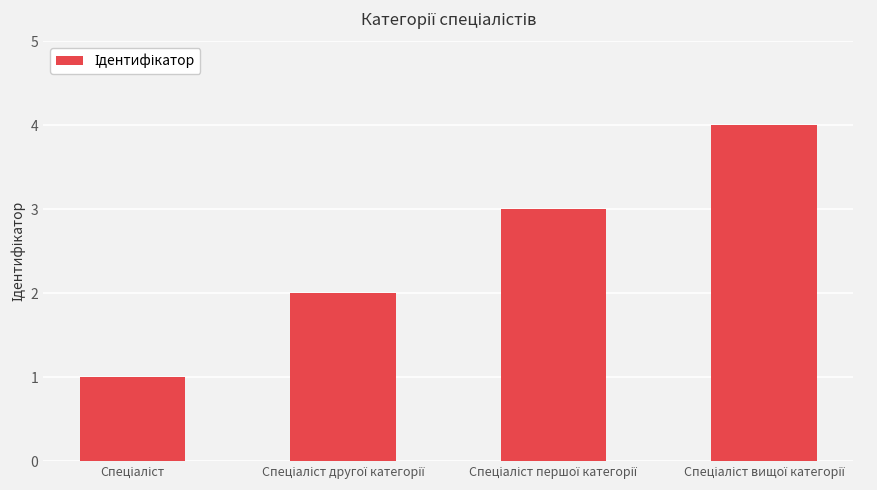

What is the difference between the maximum and minimum values?

3